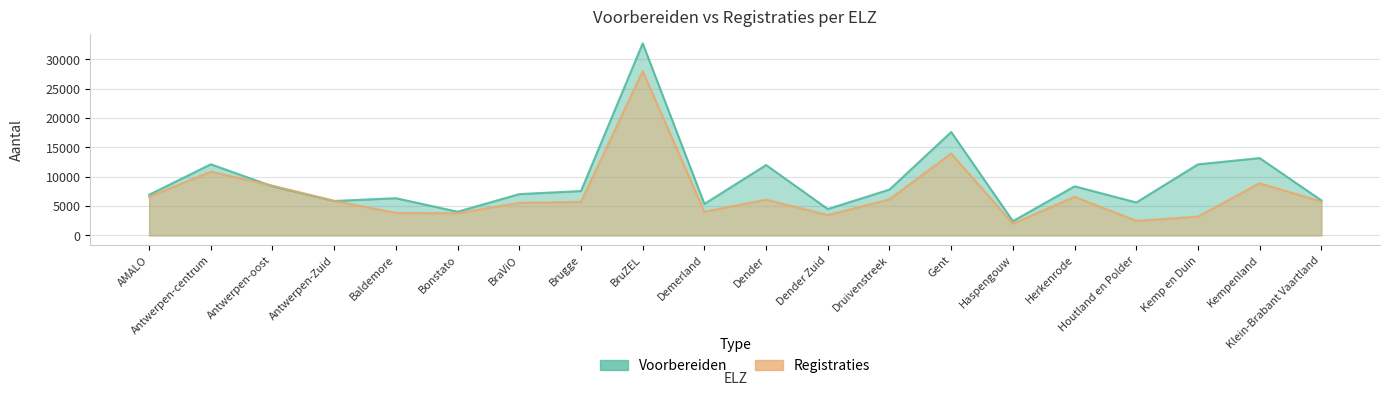

Does the chart have visible grid lines?

Yes